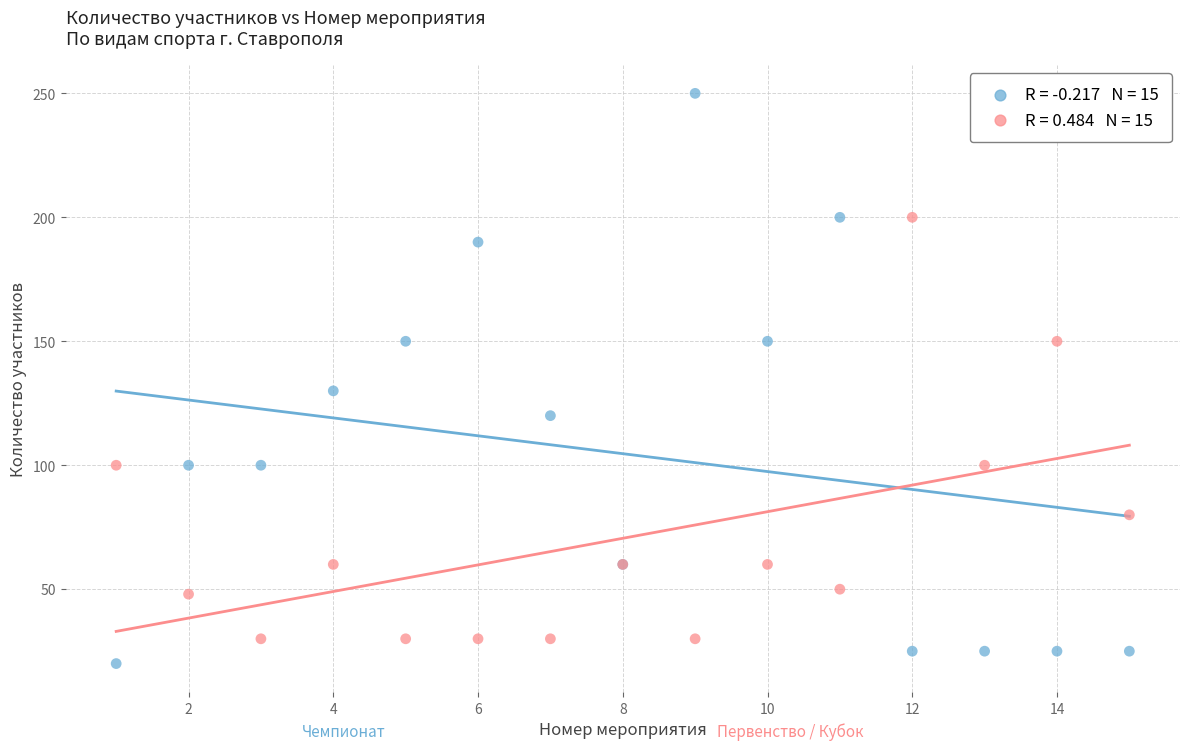

Across all series, what Y value is closest to 135?

130